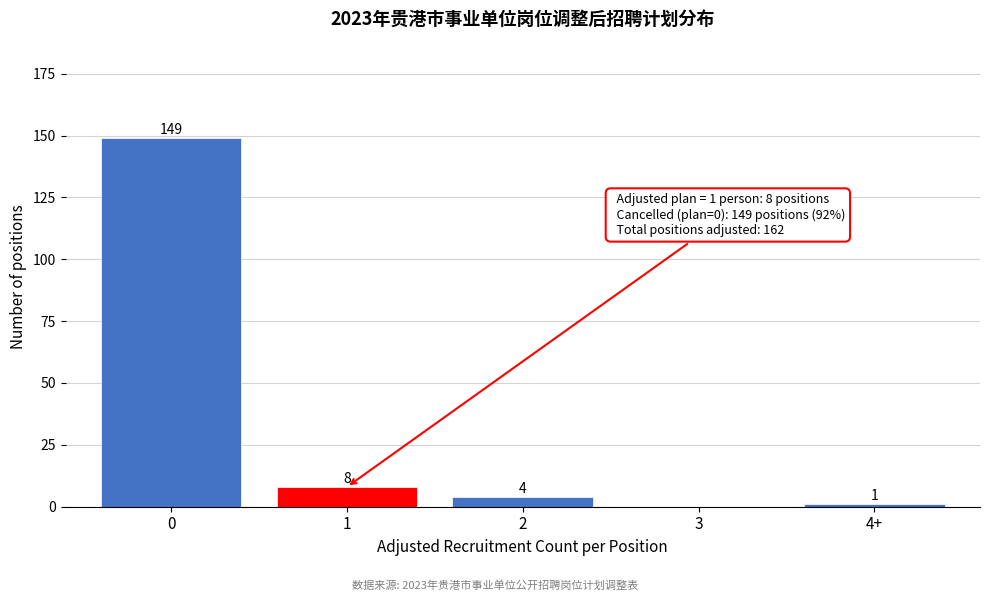

Reading left to right, transcribe all the data shown in this chart.

0=149	1=8	2=4	3=0	4+=1